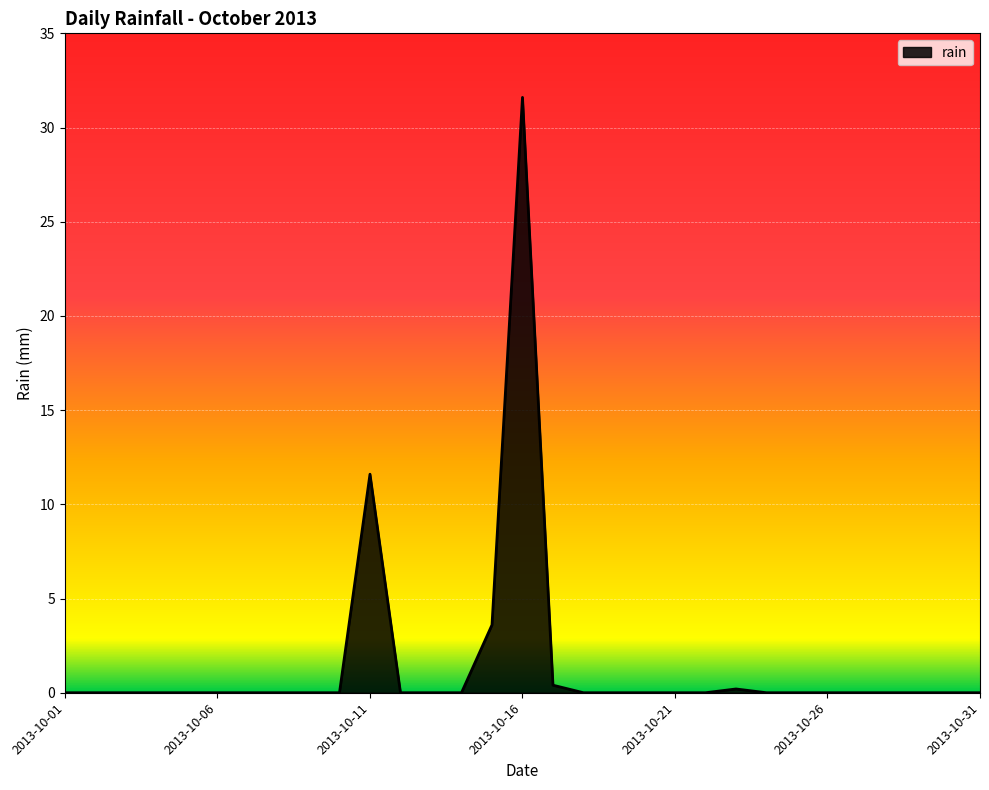

What is the difference between the maximum and minimum values?

31.6